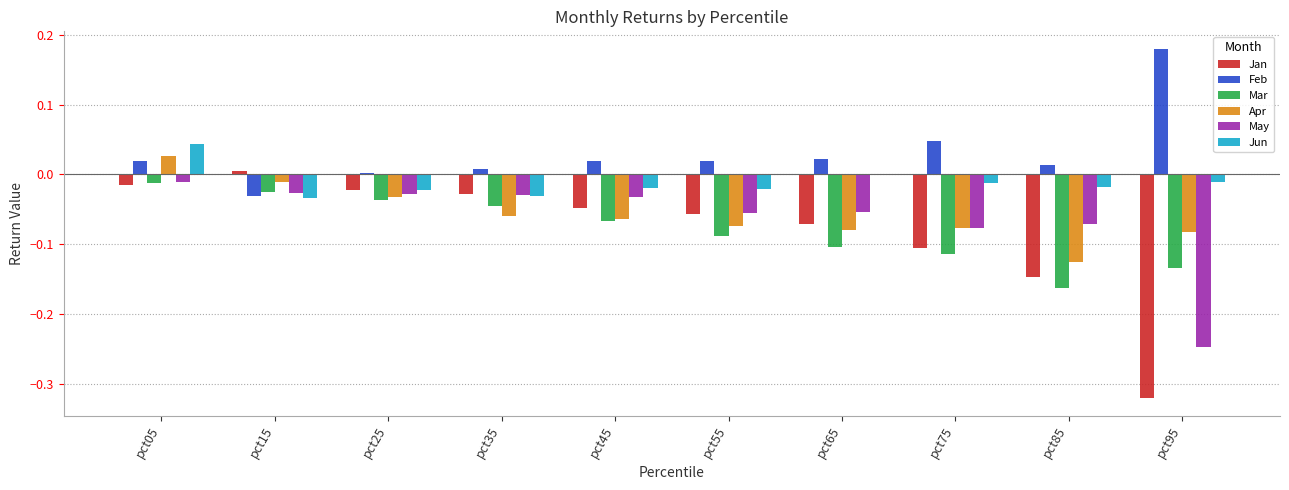

What is the sum of all Feb values?

0.3